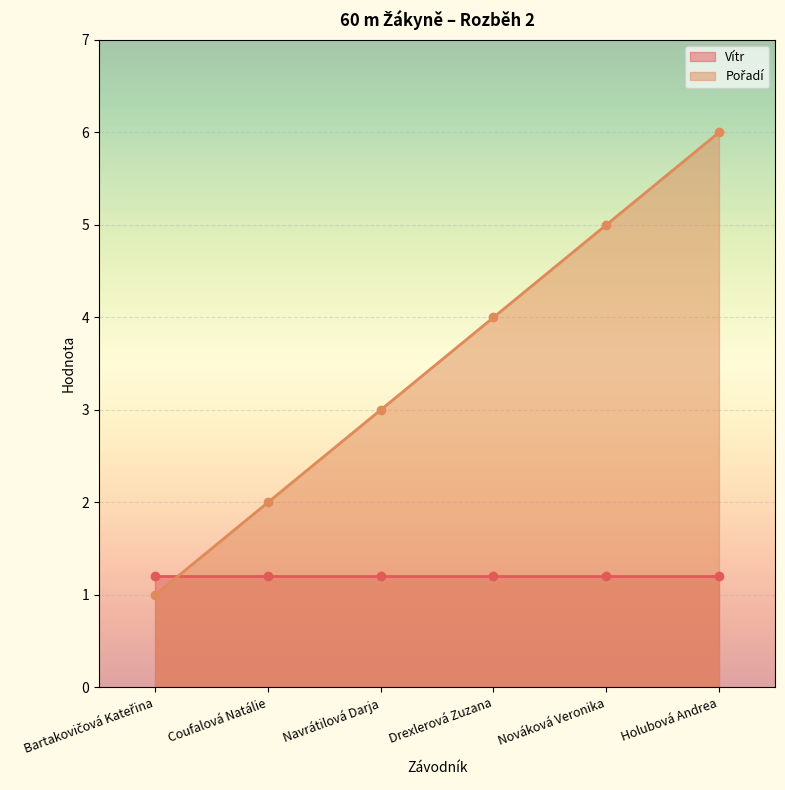

True or false: the data has more than 1 interior local peaks.

False